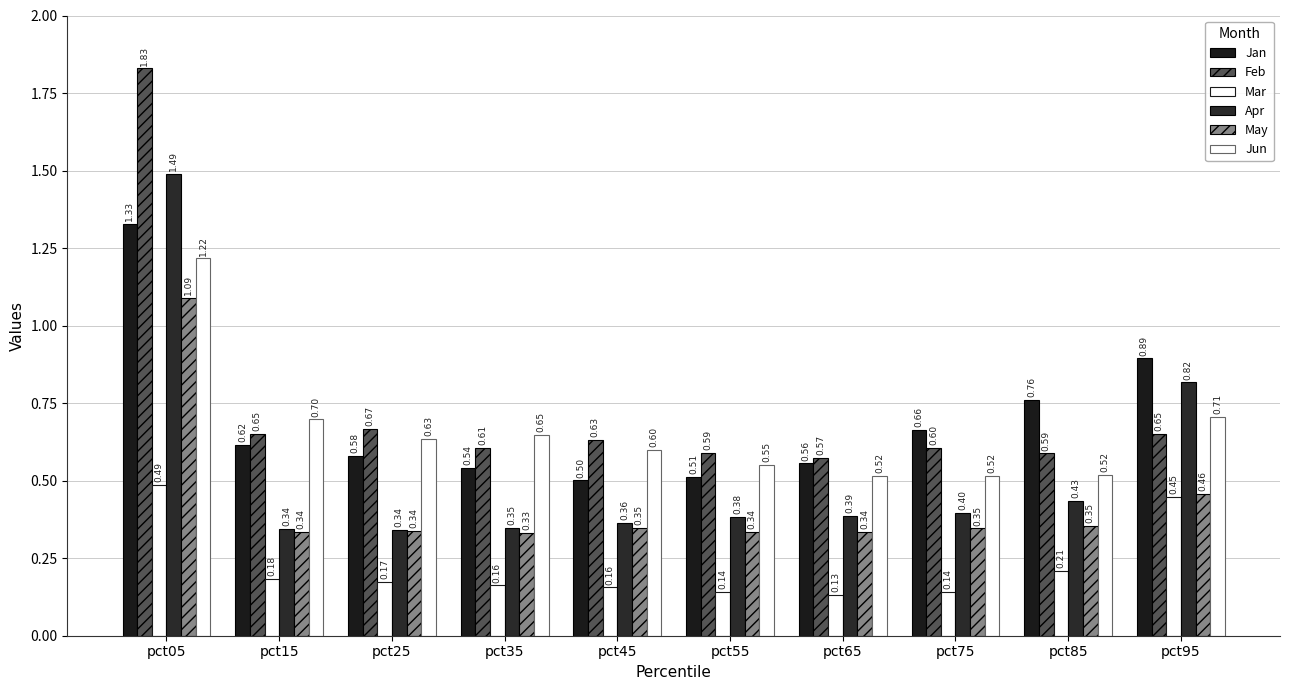

Does the chart contain any negative values?

No